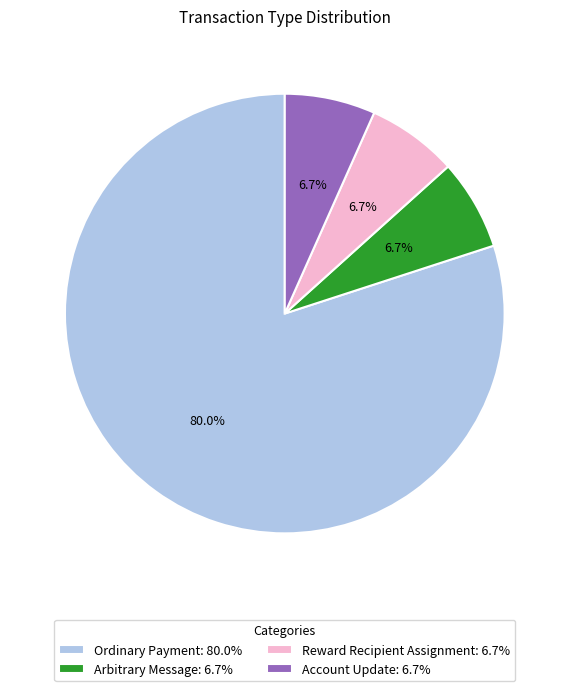

What percentage is the Reward Recipient Assignment slice, to the nearest percent?

7%